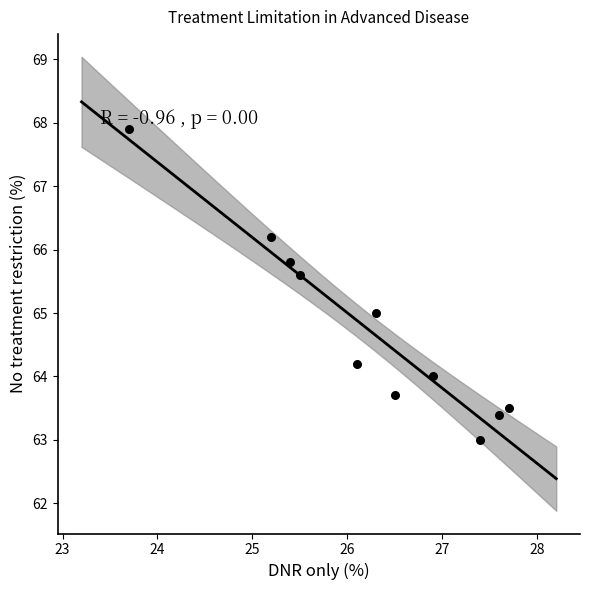

What is the average X value?

26.2